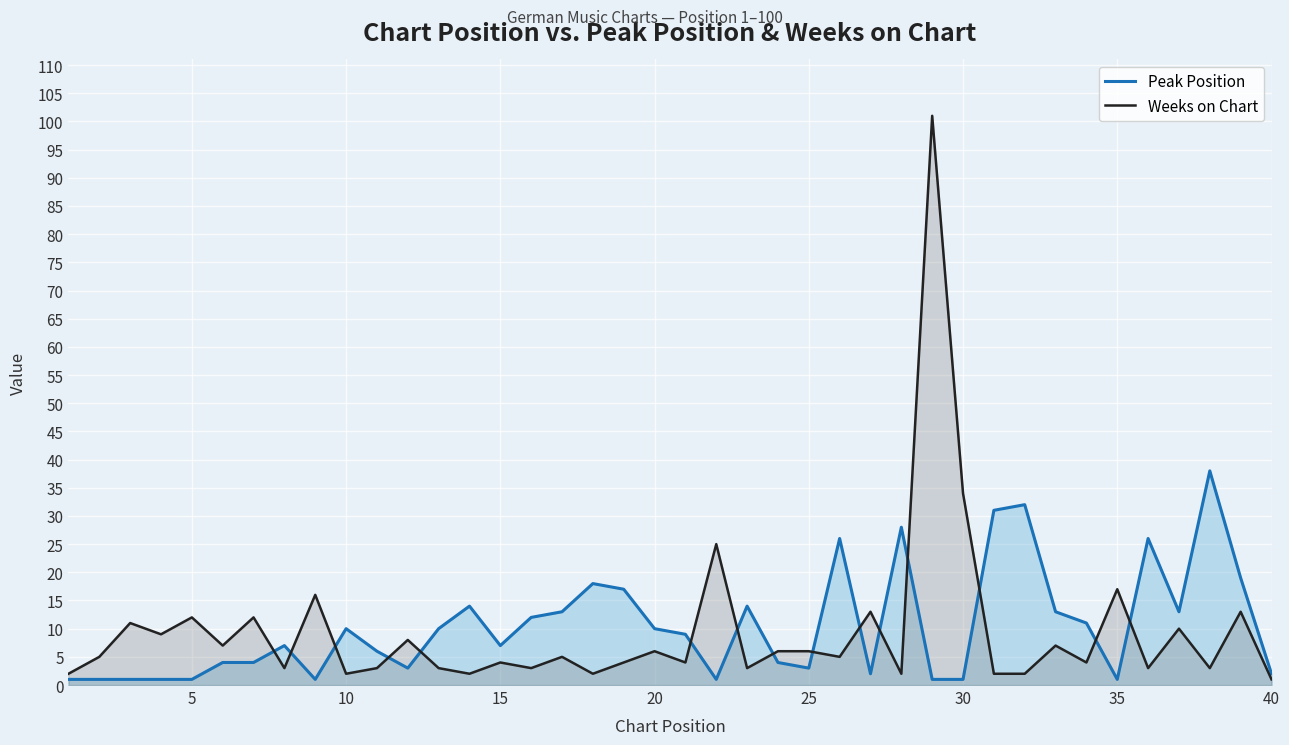

In Weeks on Chart, how many points are higher than both neighbors (excluding endpoints)?

15